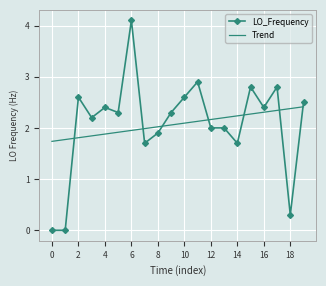

What are all the series names shown in the legend?

LO_Frequency, Trend